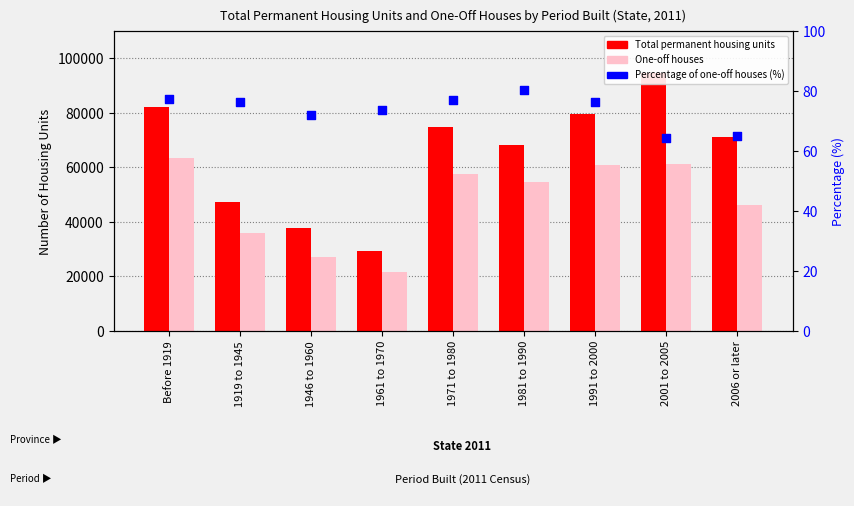

What are all the series names shown in the legend?

Total permanent housing units, One-off houses, Percentage of one-off houses